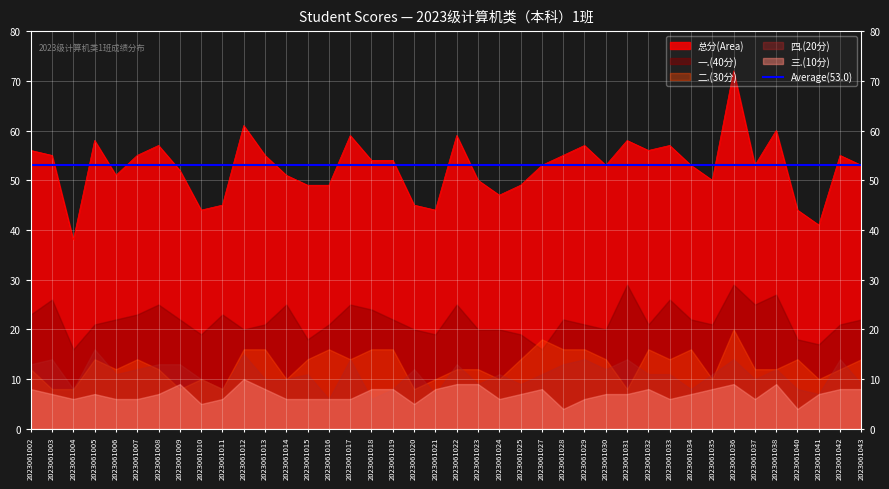

Rank the series by their maximum value, from lowest to highest.

三.(10分), 四.(20分), 二.(30分), 一.(40分), 总分